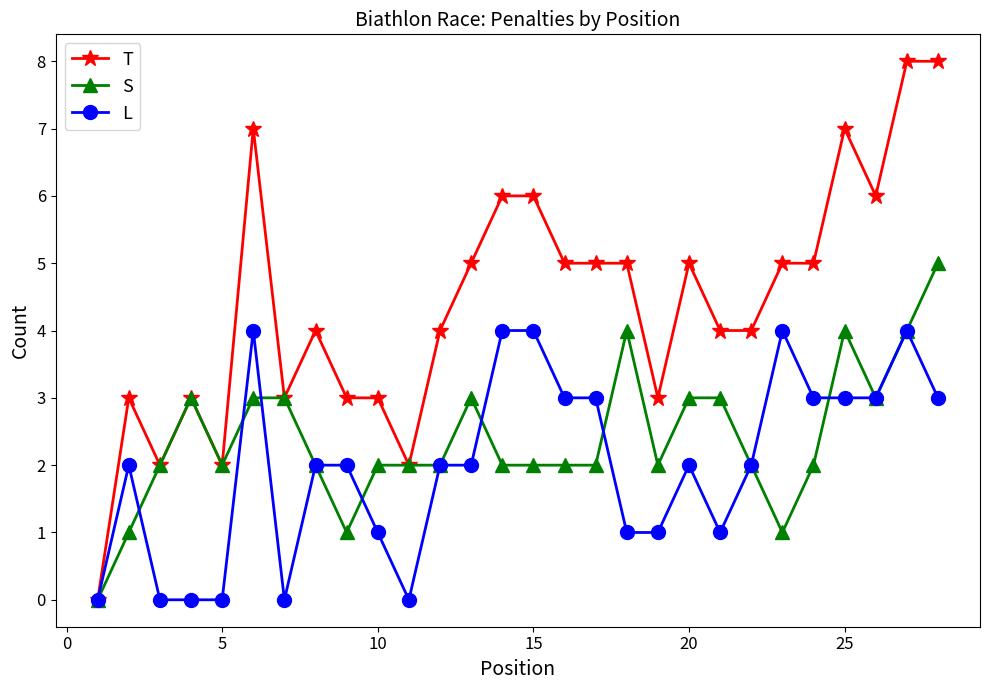

What is the value of the S point at the 27th from the left?

4